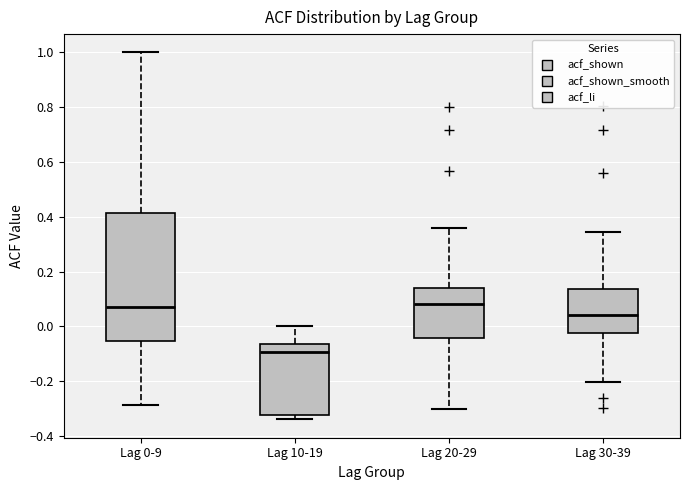

Reading left to right, read every box against the y-axis: the position of its median line, the range the box covers, and the ends of its whiskers. The values are not printed on the chart, so give them approximately, as read against the axis.

Lag 0-9: median 0.06, box -0.06 to 0.42, whiskers -0.28 to 1.00
Lag 10-19: median -0.10, box -0.32 to -0.06, whiskers -0.34 to 0.00
Lag 20-29: median 0.08, box -0.04 to 0.14, whiskers -0.30 to 0.36
Lag 30-39: median 0.04, box -0.02 to 0.14, whiskers -0.20 to 0.34